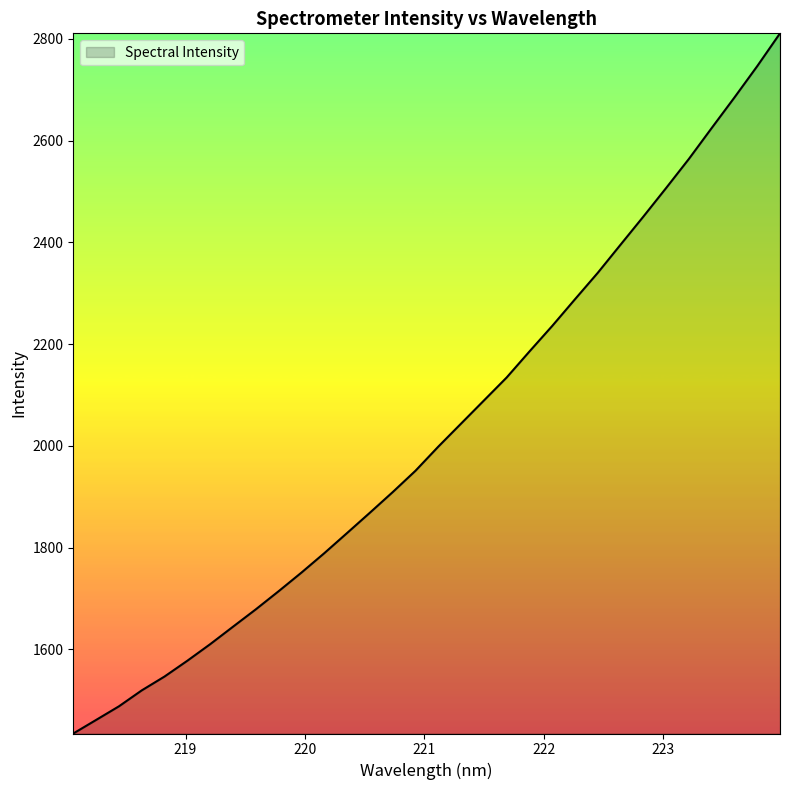

Does the chart display data point markers on the line(s)?

No